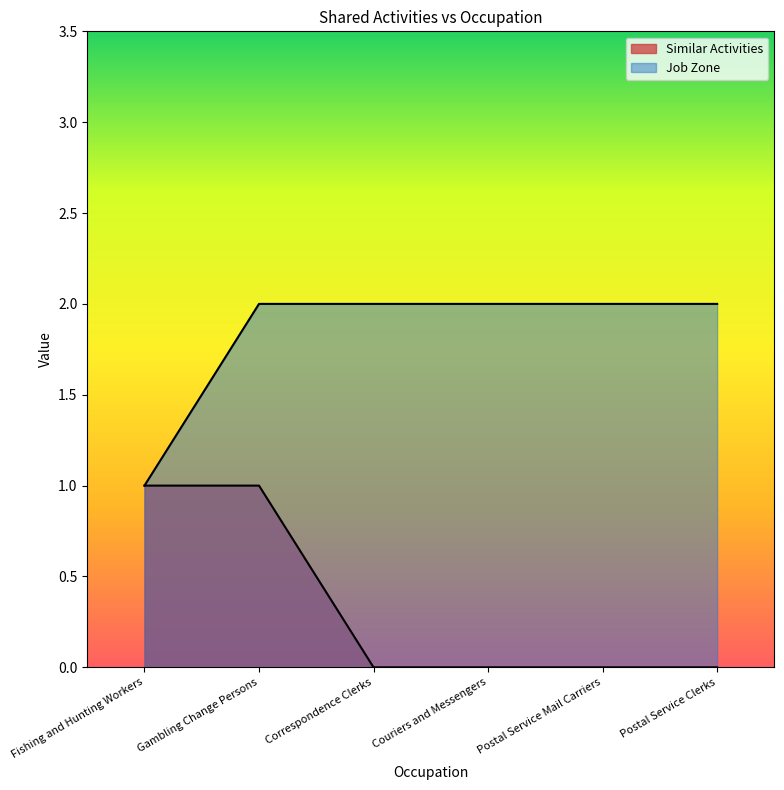

True or false: Similar Activities has a value of 0 at Couriers and Messengers.

True